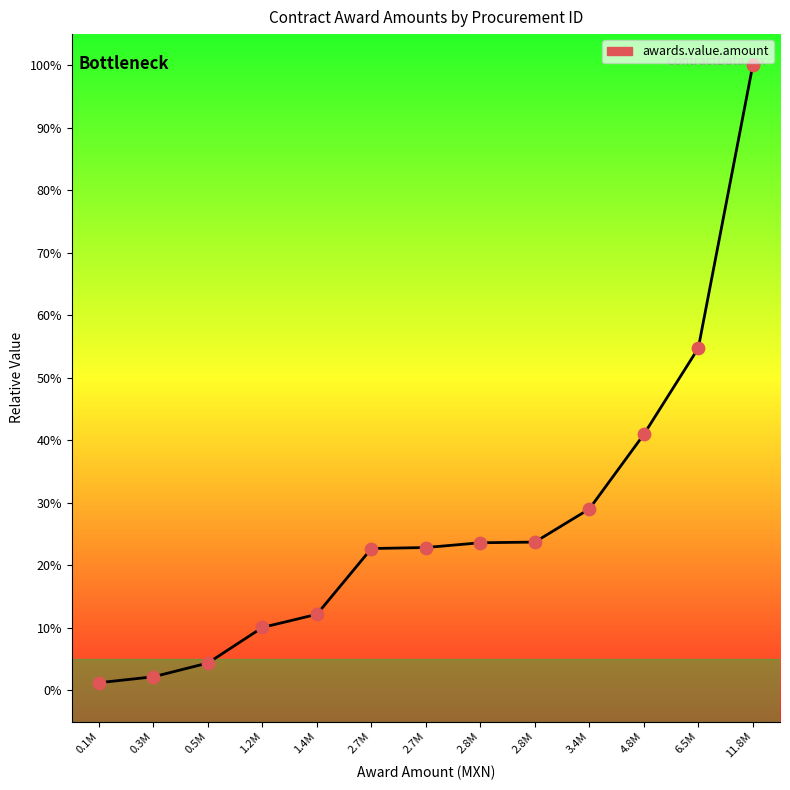

How many lines are shown in the chart?

1